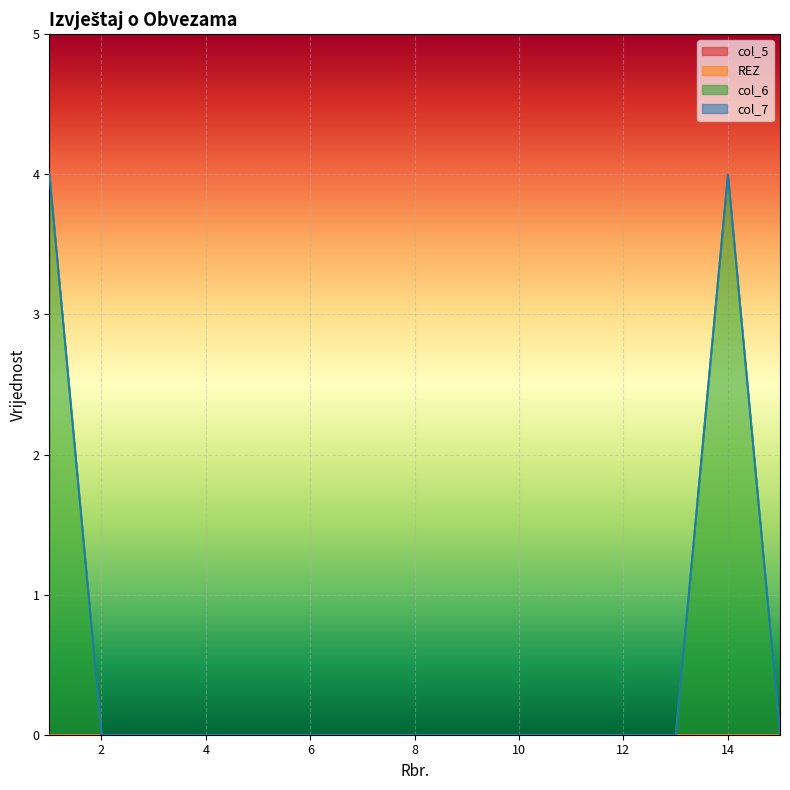

Is the value of col_5 at 3 greater than the value of REZ at 5?

No